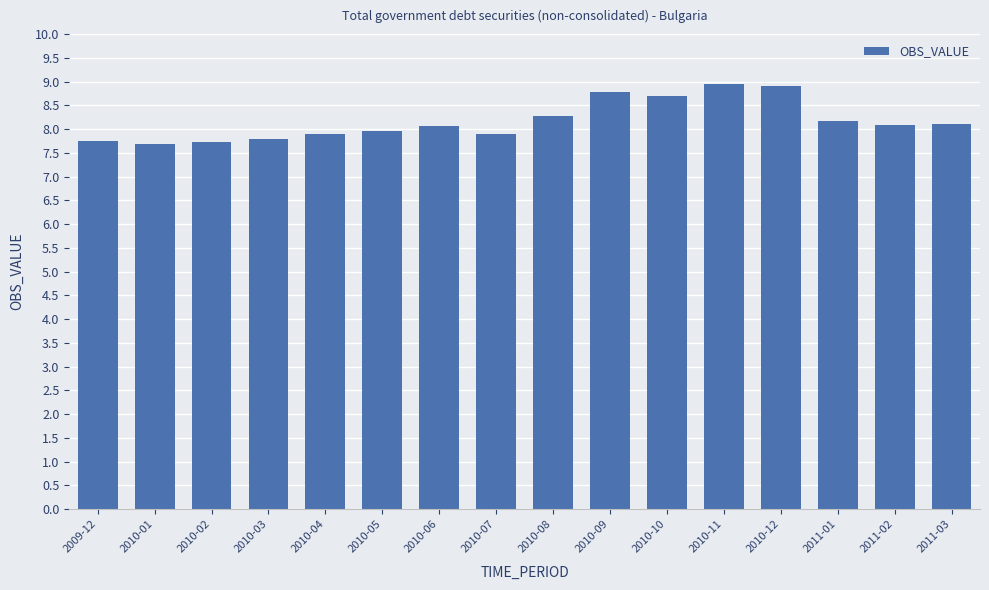

What is the average value?

8.2